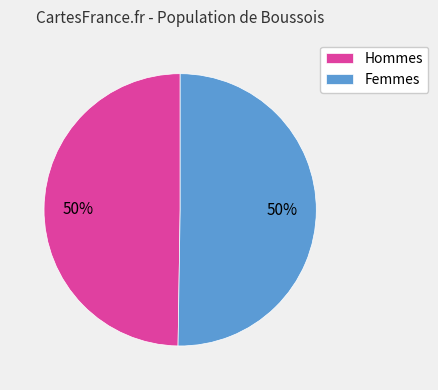

To the nearest percent, what percentage of the pie is Femmes?

50%